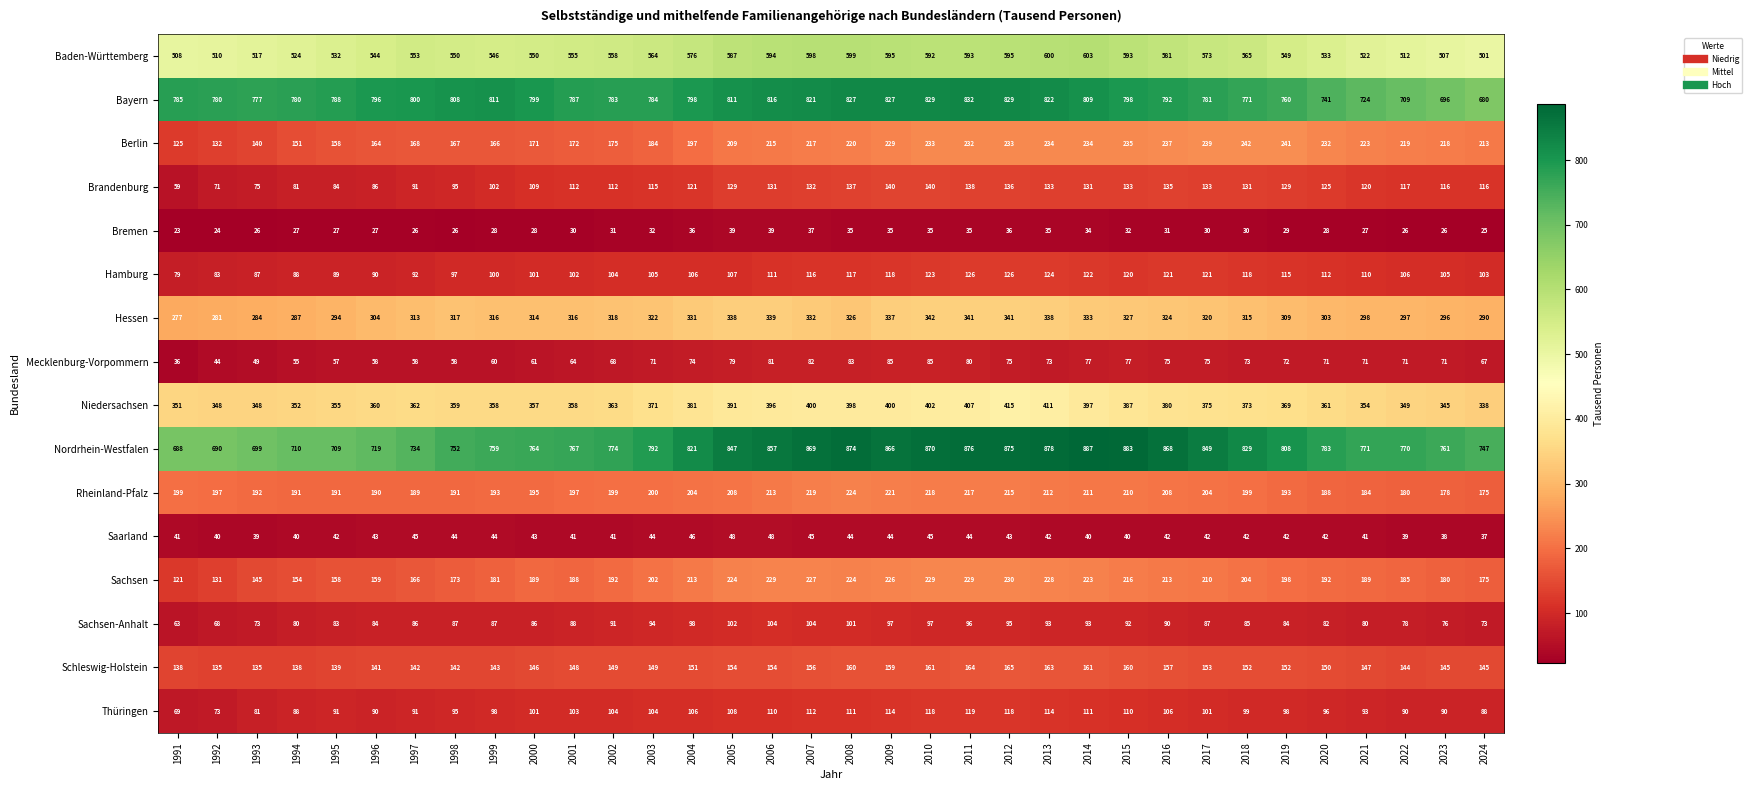

Read the Schleswig-Holstein value at 2005, to the nearest 5.

155